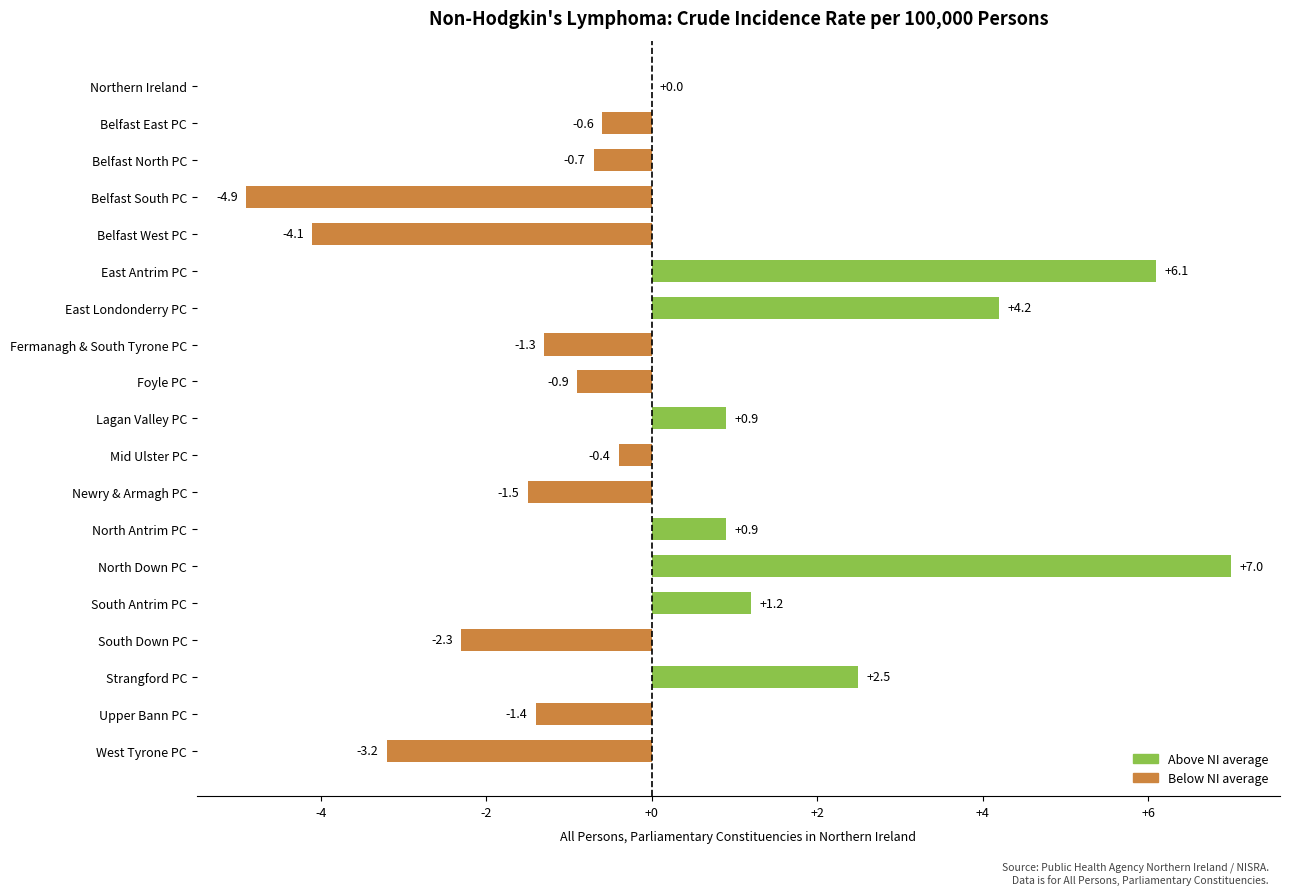

Between North Antrim PC and West Tyrone PC, which is larger?

North Antrim PC